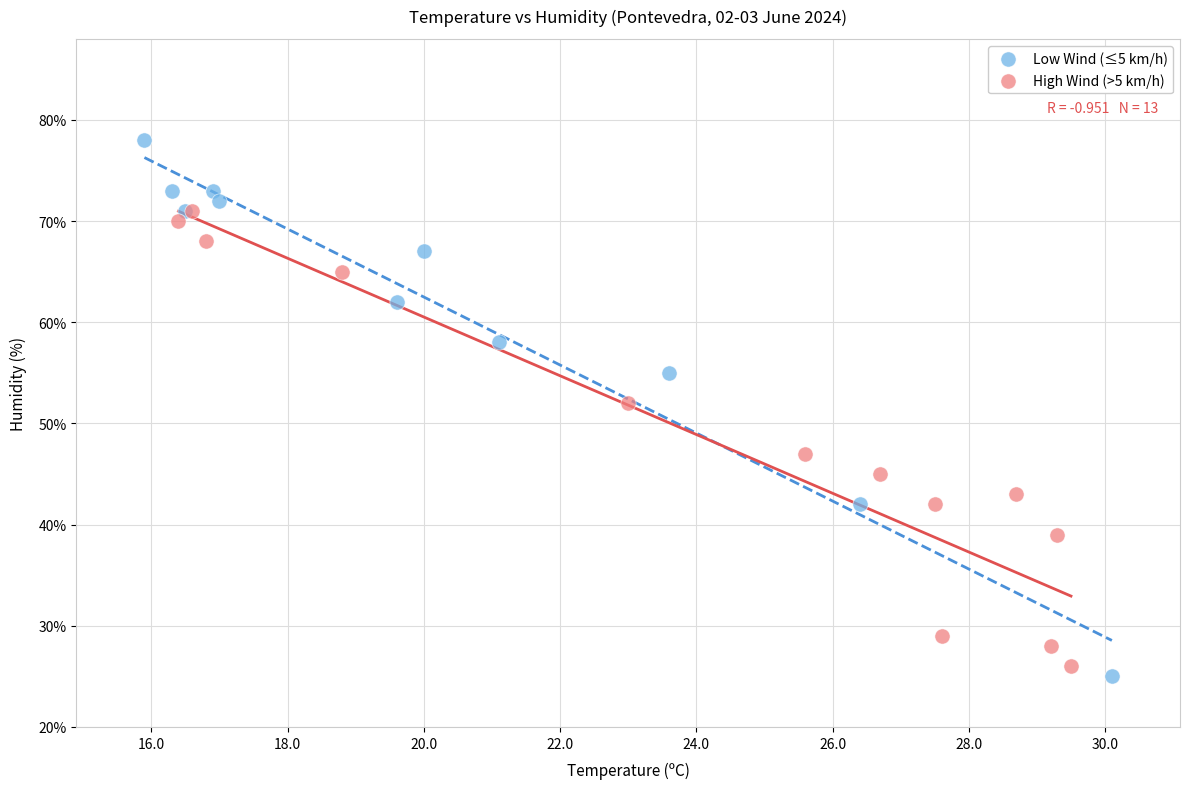

Which series contains the highest Y value?

Low Wind (≤5 km/h)